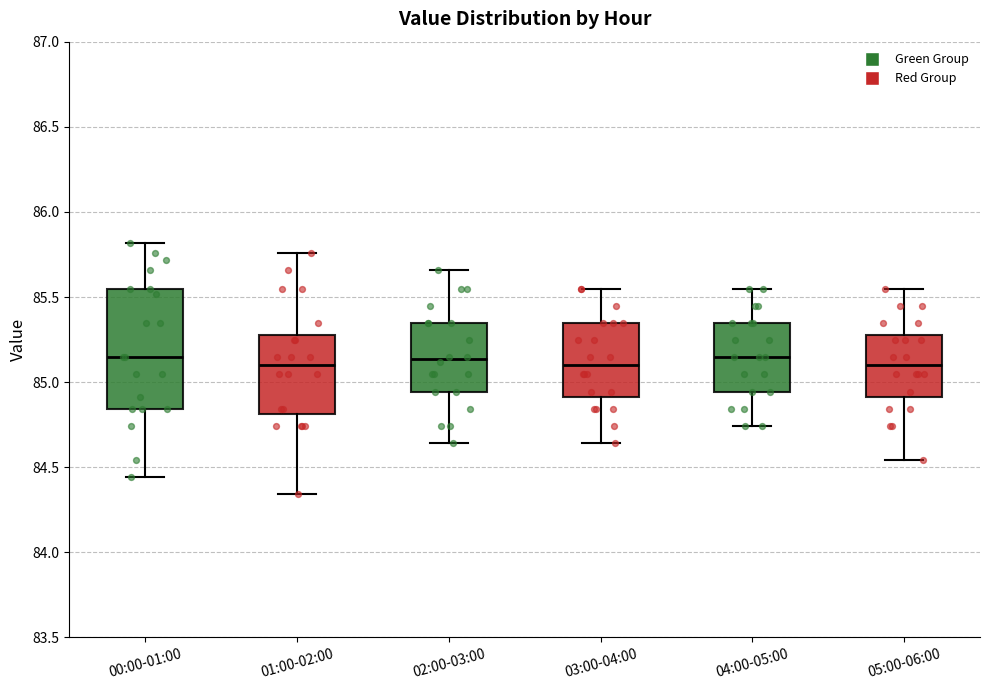

Where does the lower whisker of the box for 00:00-01:00 end on the y-axis? The values are not printed on the chart, so give them approximately, as read against the axis.

84.45